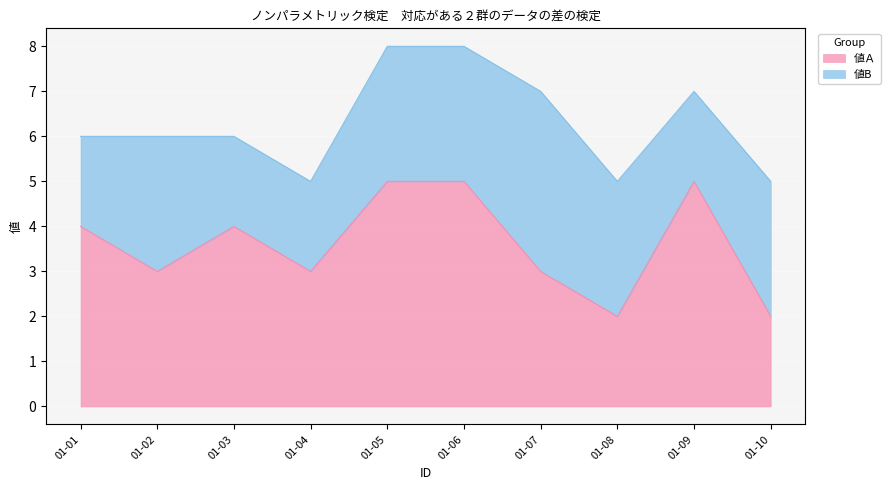

How many interior local peaks (higher than both neighbors) does the data have?

2